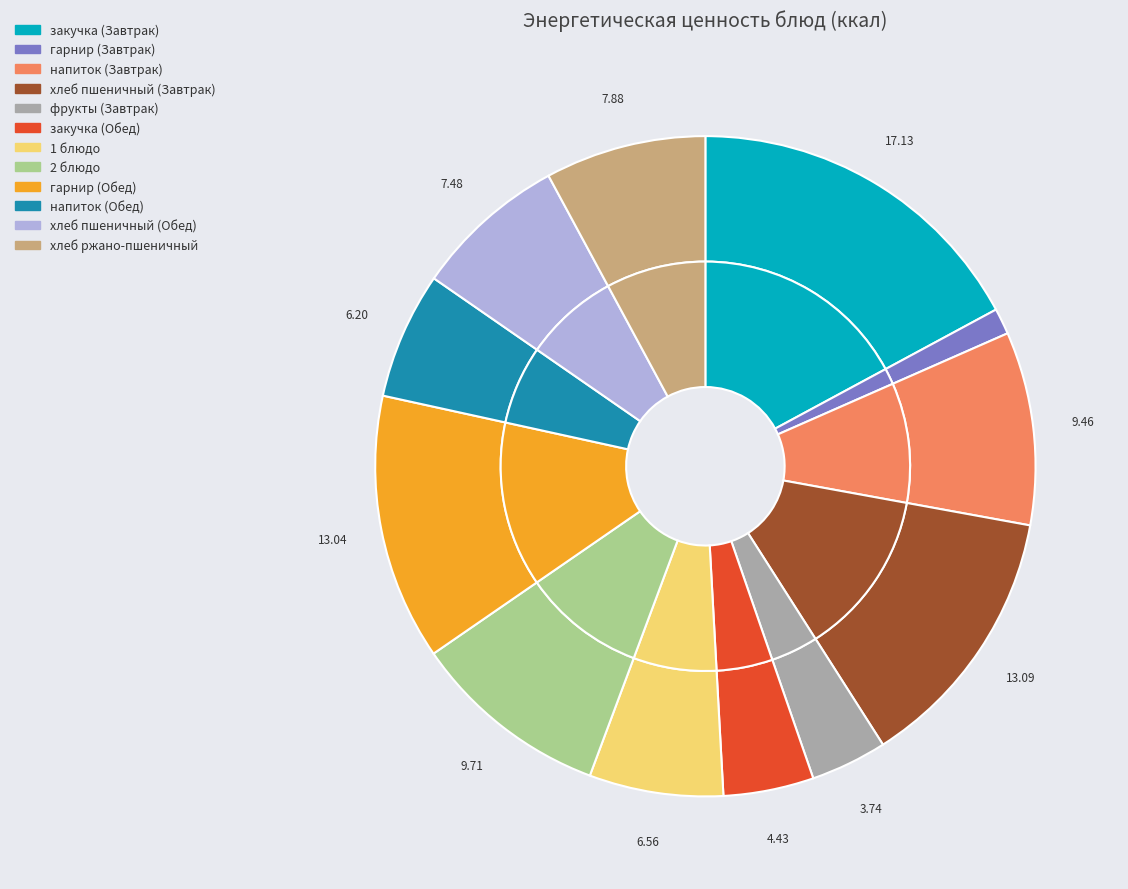

What percentage is NOT represented by хлеб пшеничный (Обед)?

92.5%